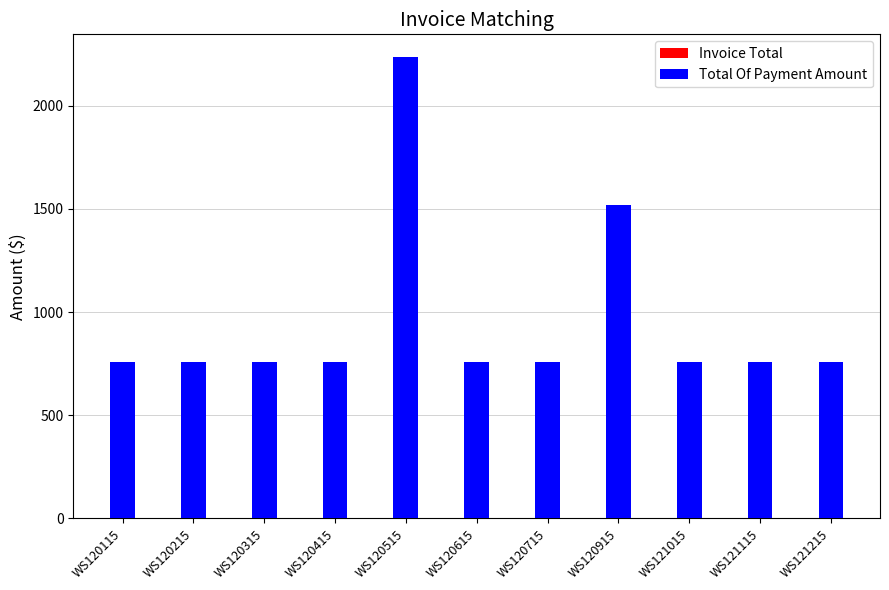

Reading right to left, what are all the values shown in this chart?

Invoice Total: 759.9	759.9	759.9	759.9	759.9	759.9	759.9	759.9	759.9	759.9	759.9
Total Of Payment Amount: 759.9	759.9	759.9	1519.7	759.9	759.9	2234.8	759.9	759.9	759.9	759.9